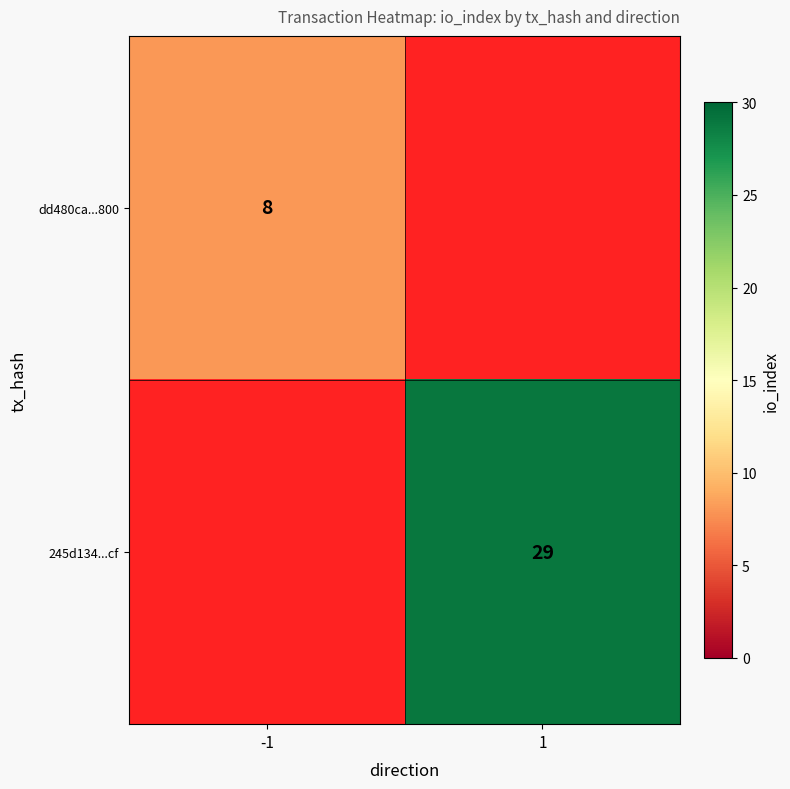

The dd480ca...800 series shows 12.8 at -1. True or false?

False